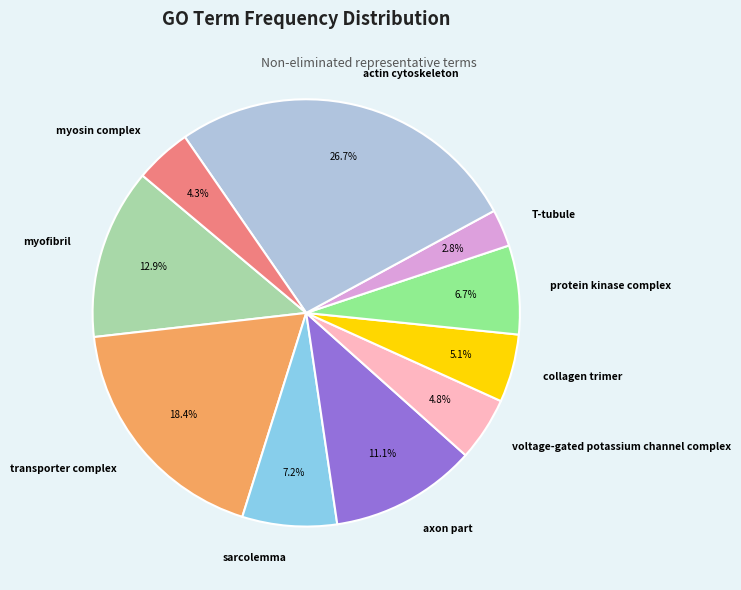

To the nearest percent, what portion does axon part represent?

11%